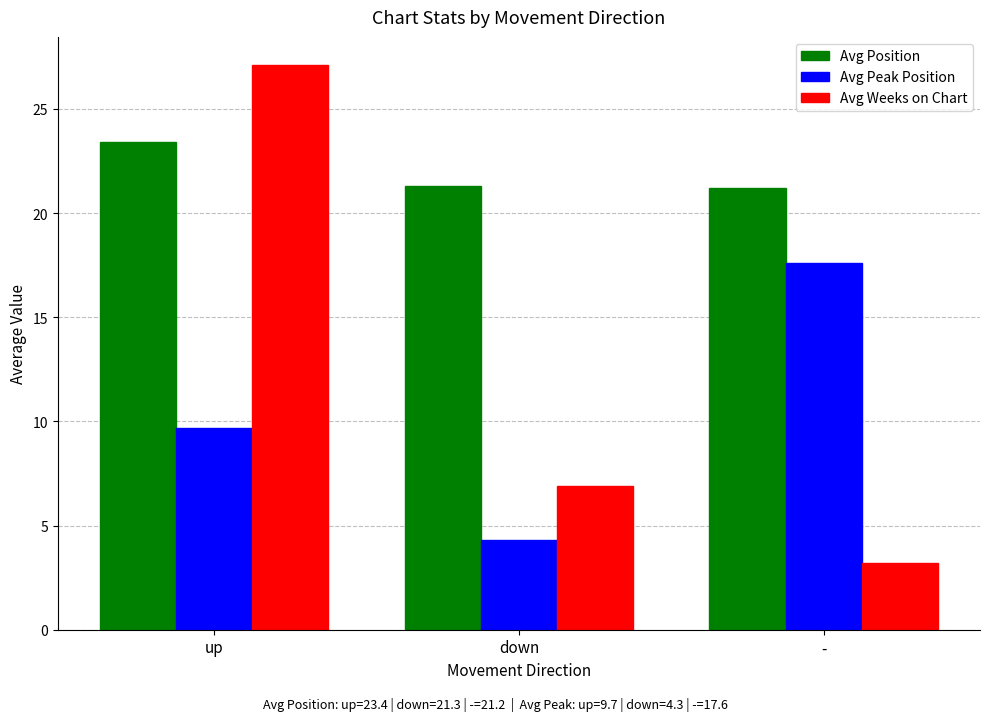

Is it true that Avg Peak Position equals 17.6 at -?

True